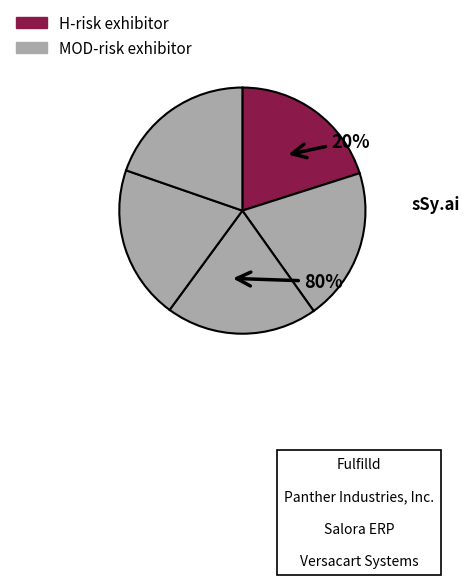

True or false: Panther Industries, Inc. accounts for 20% of the total.

True